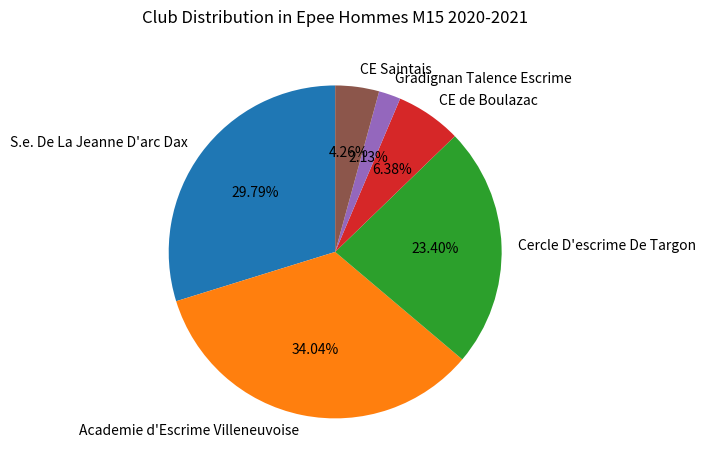

Is the sum of CE Saintais and CE de Boulazac greater than half?

No